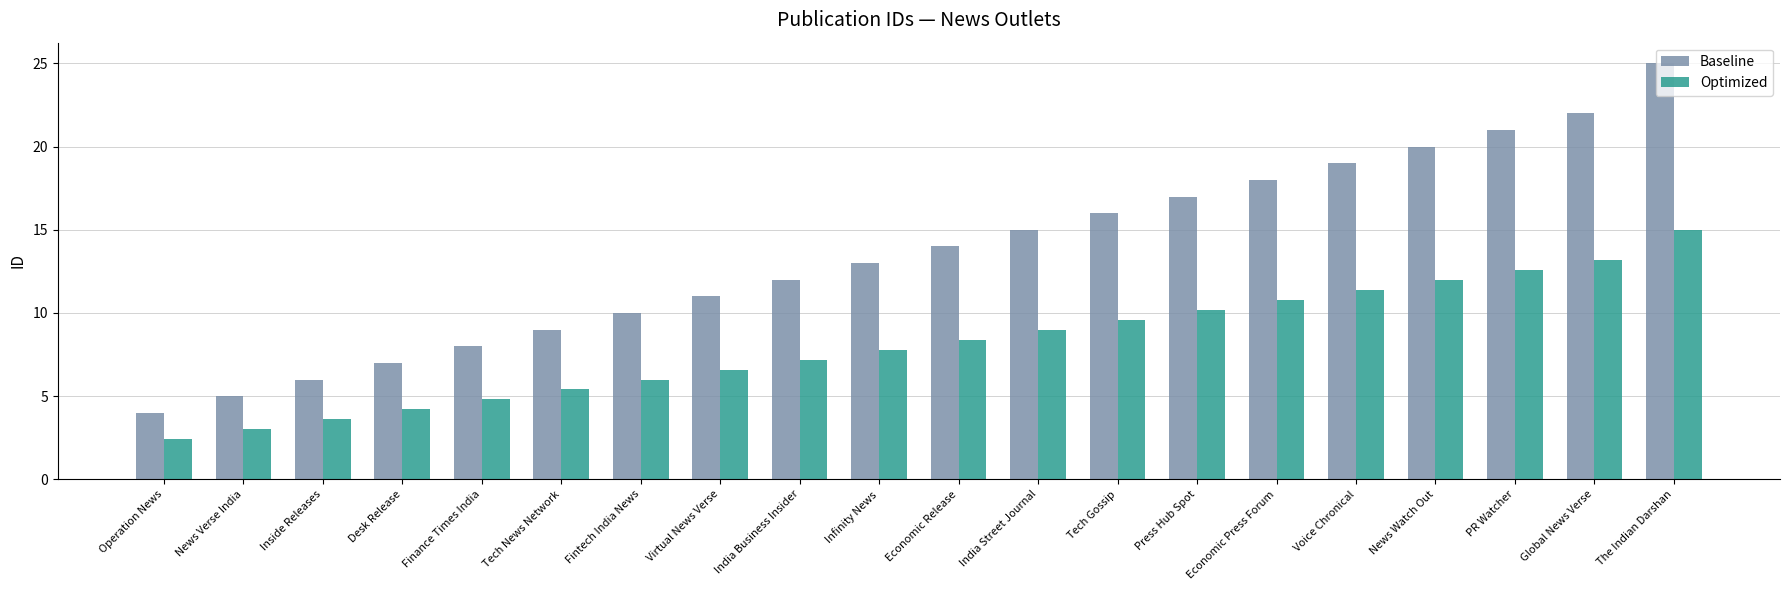

Reading left to right, transcribe all the data shown in this chart.

Baseline: Operation News=4.0	News Verse India=5.0	Inside Releases=6.0	Desk Release=7.0	Finance Times India=8.0	Tech News Network=9.0	Fintech India News=10.0	Virtual News Verse=11.0	India Business Insider=12.0	Infinity News=13.0	Economic Release=14.0	India Street Journal=15.0	Tech Gossip=16.0	Press Hub Spot=17.0	Economic Press Forum=18.0	Voice Chronical=19.0	News Watch Out=20.0	PR Watcher=21.0	Global News Verse=22.0	The Indian Darshan=25.0
Optimized: Operation News=2.4	News Verse India=3.0	Inside Releases=3.6	Desk Release=4.2	Finance Times India=4.8	Tech News Network=5.4	Fintech India News=6.0	Virtual News Verse=6.6	India Business Insider=7.2	Infinity News=7.8	Economic Release=8.4	India Street Journal=9.0	Tech Gossip=9.6	Press Hub Spot=10.2	Economic Press Forum=10.8	Voice Chronical=11.4	News Watch Out=12.0	PR Watcher=12.6	Global News Verse=13.2	The Indian Darshan=15.0